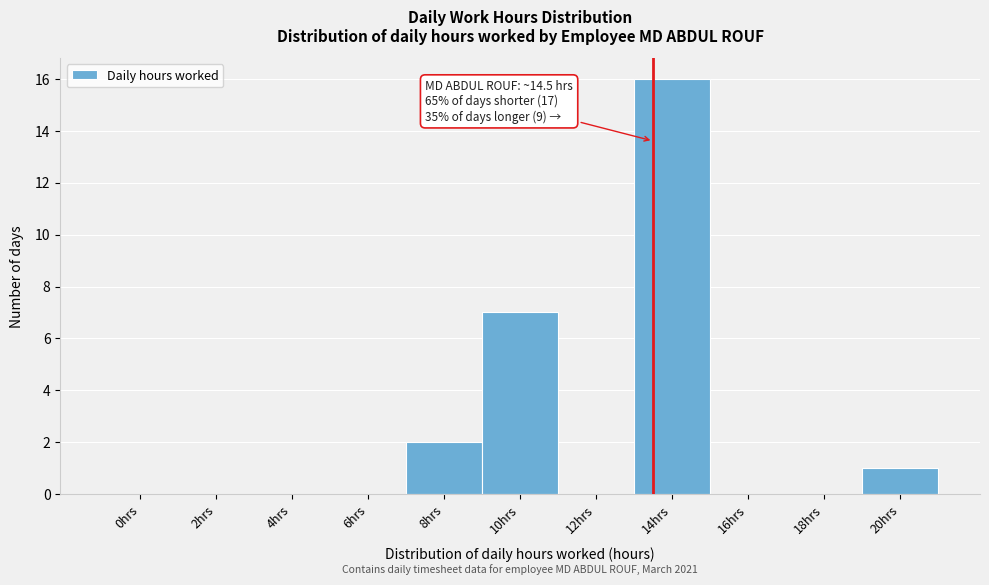

Reading left to right, transcribe all the data shown in this chart.

0hrs=0	2hrs=0	4hrs=0	6hrs=0	8hrs=2	10hrs=7	12hrs=0	14hrs=16	16hrs=0	18hrs=0	20hrs=1